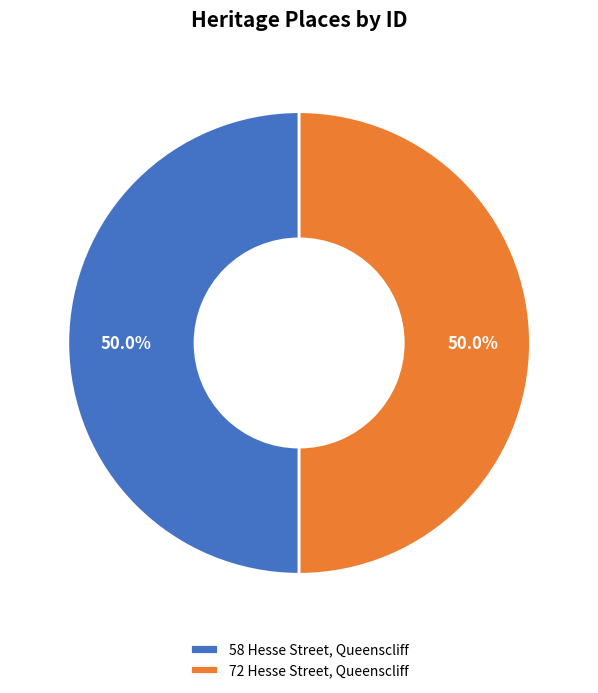

Combined, what portion of the pie is 72 Hesse Street, Queenscliff and 58 Hesse Street, Queenscliff?

100.0%